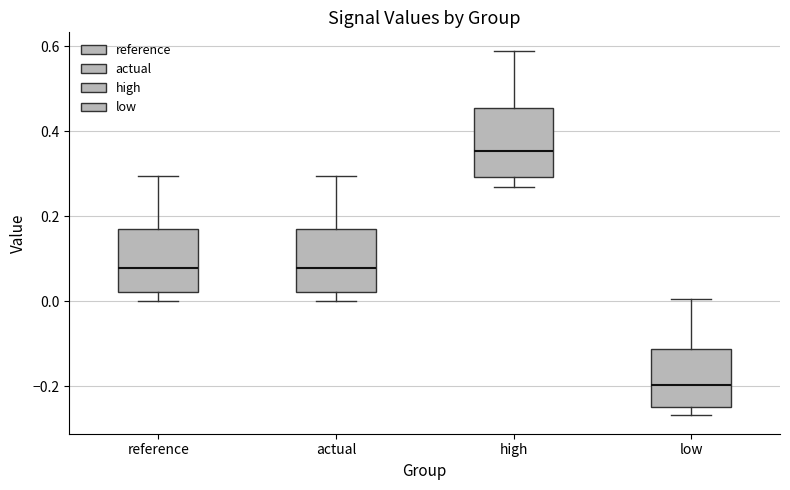

Which box has the lowest median line?

low